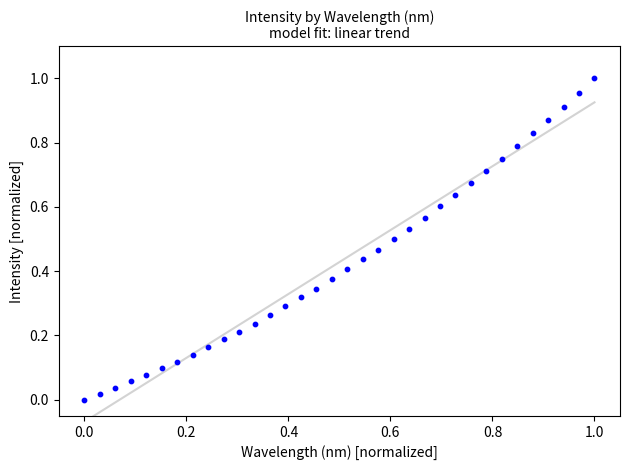

Count the number of points in this scatter plot.

34